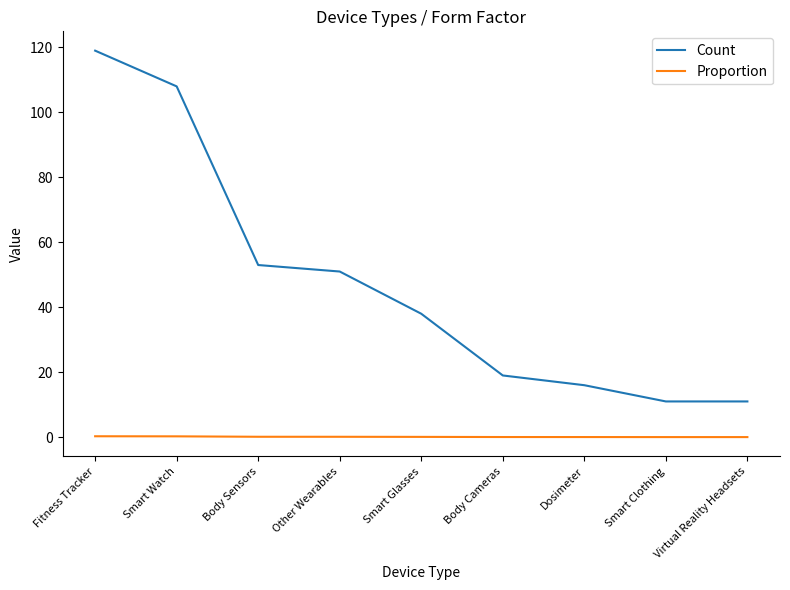

Is the value of Proportion at Body Cameras greater than the value of Count at Body Cameras?

No